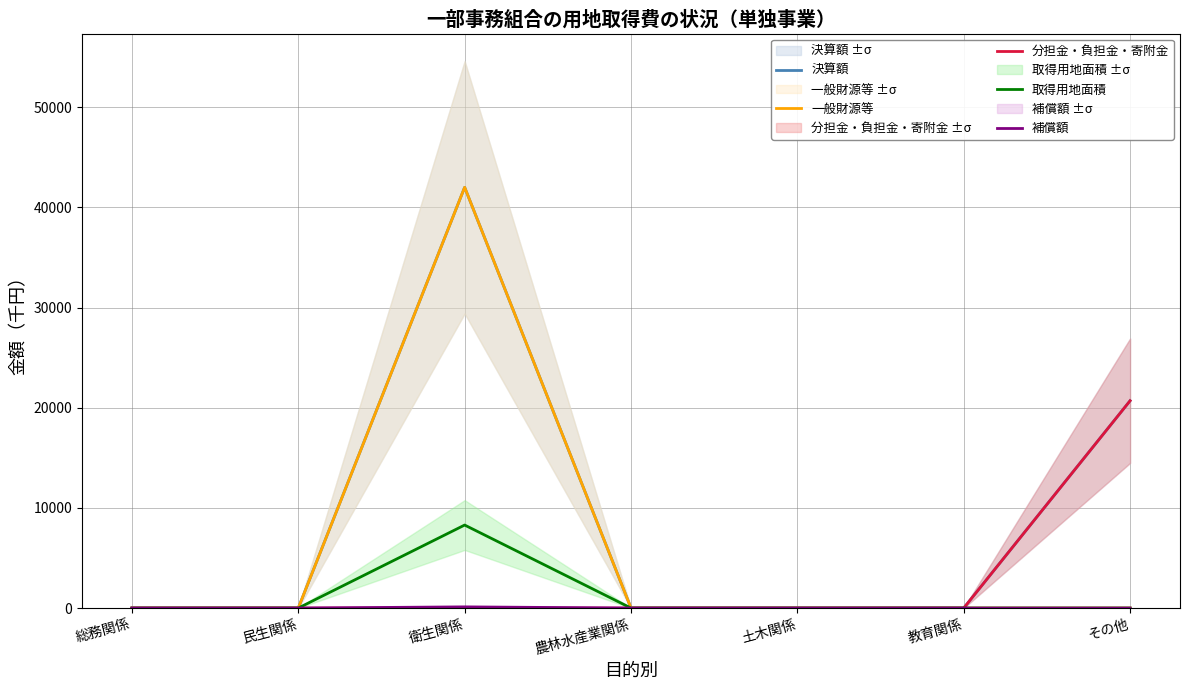

Does the chart have visible grid lines?

Yes